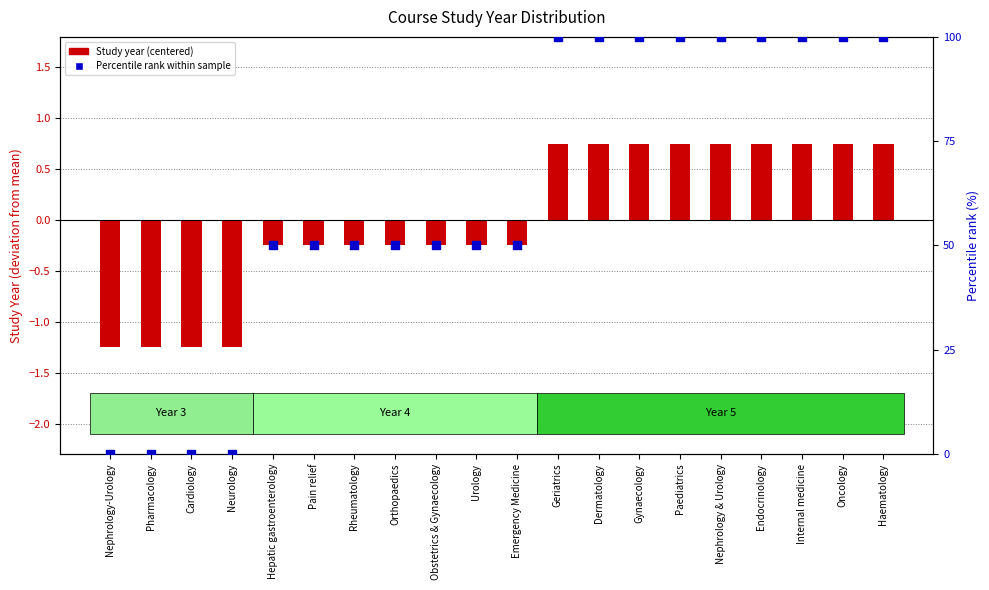

At how many categories does at least one series exceed 67?

9